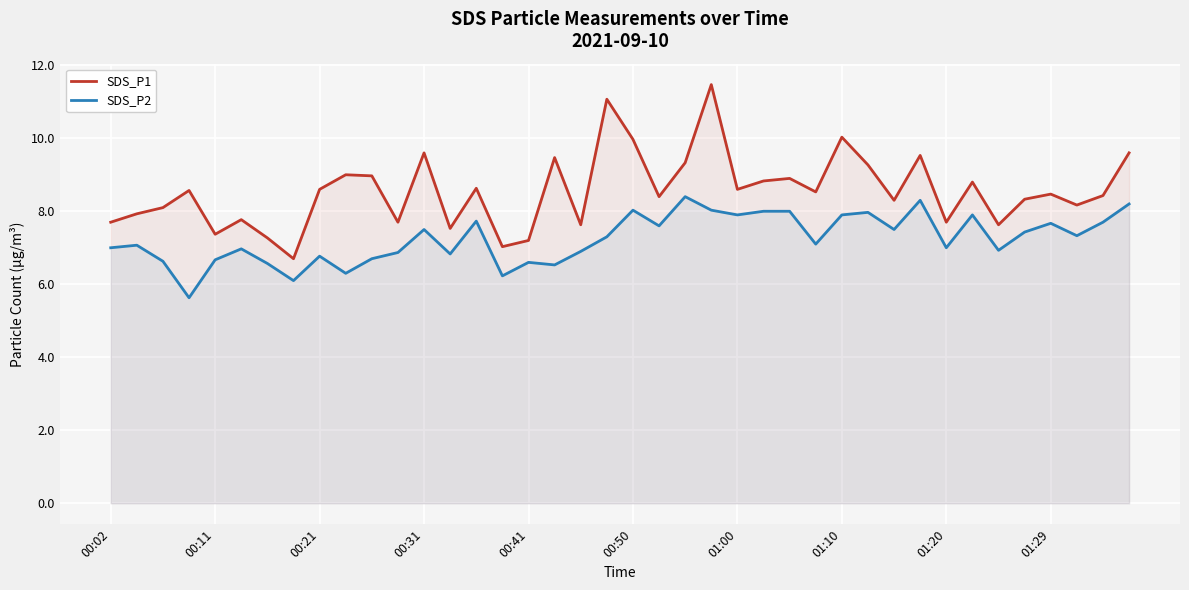

Which series has the largest range (max minus min)?

SDS_P1